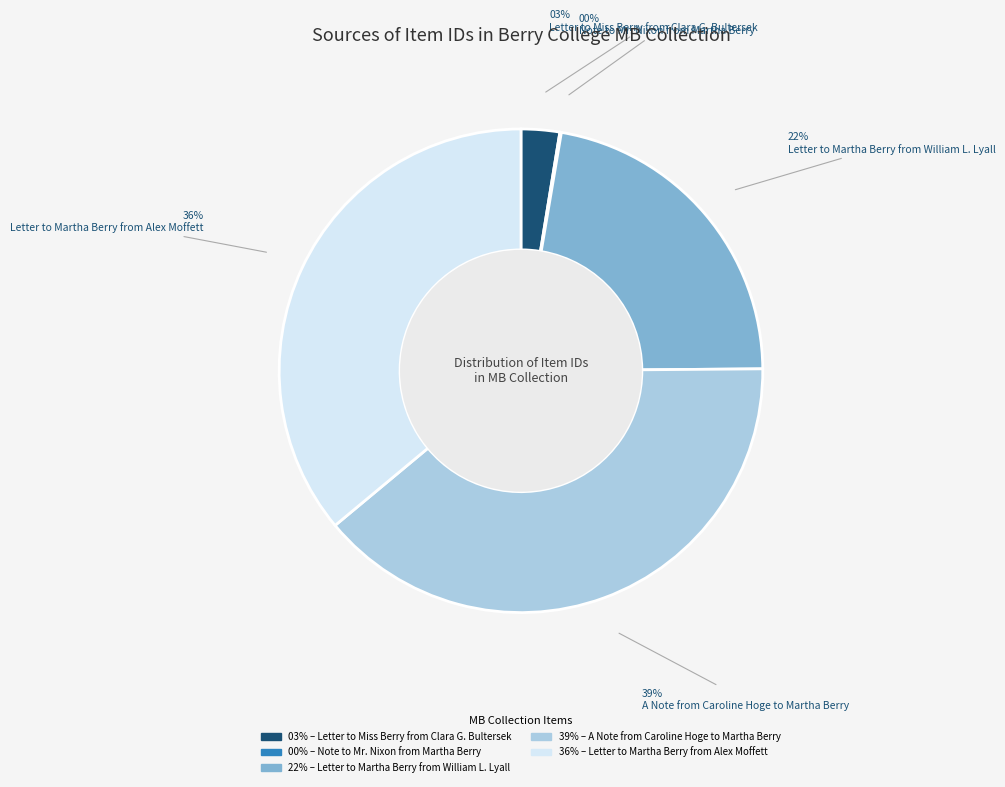

To the nearest percent, what is the average slice percentage?

20%